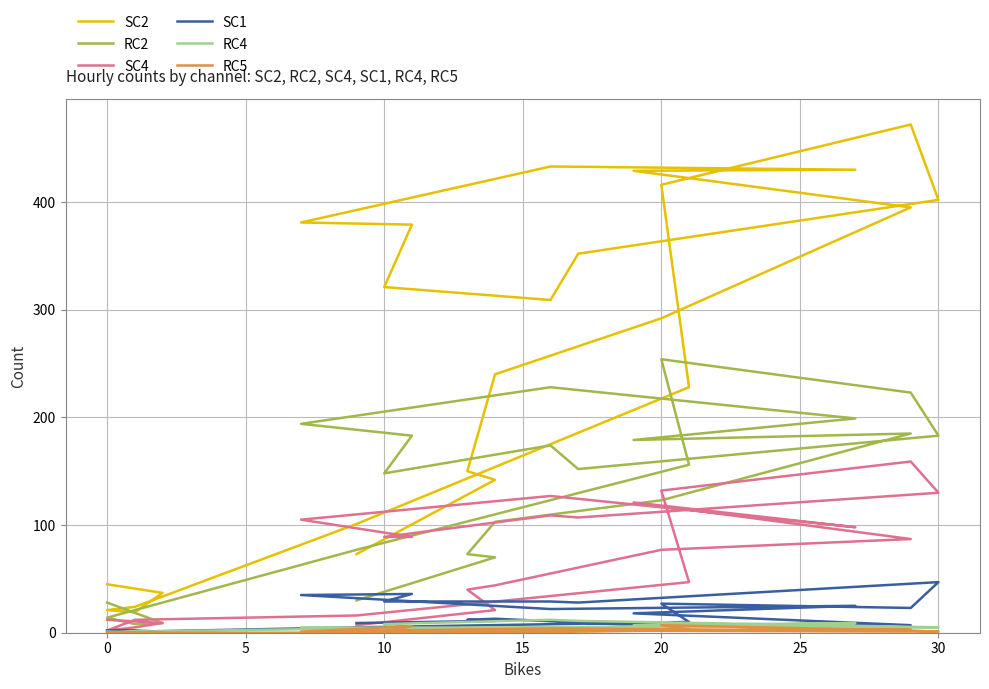

Where is RC4 nearest to the value 6?

25